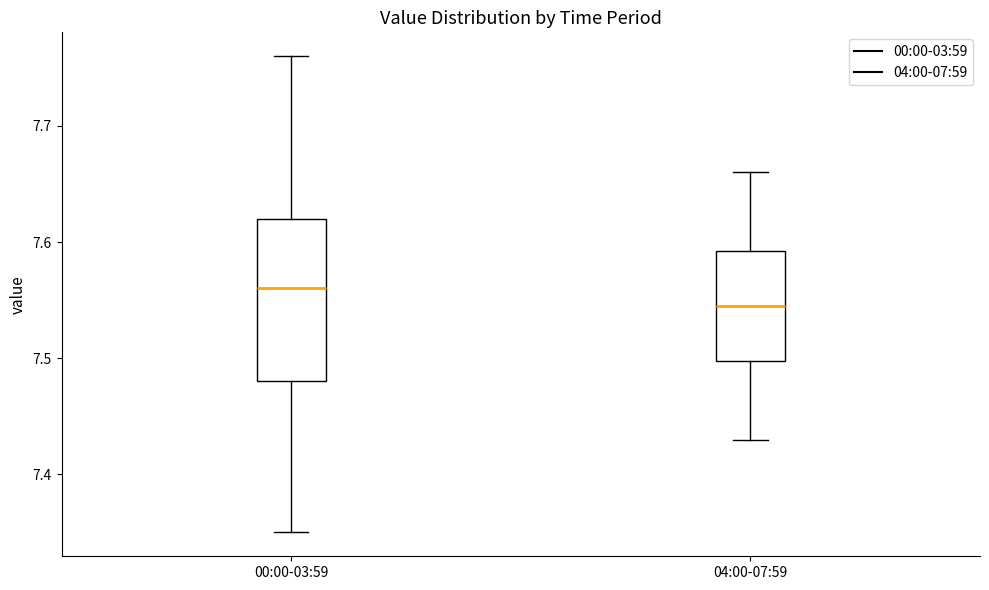

Reading left to right, transcribe this box plot: for each box, give where its median line is, the range the box spans, and where its two whiskers end, as read against the y-axis. The values are not printed on the chart, so give them approximately, as read against the axis.

00:00-03:59: median 7.56, box 7.48 to 7.62, whiskers 7.35 to 7.76
04:00-07:59: median 7.55, box 7.50 to 7.59, whiskers 7.43 to 7.66